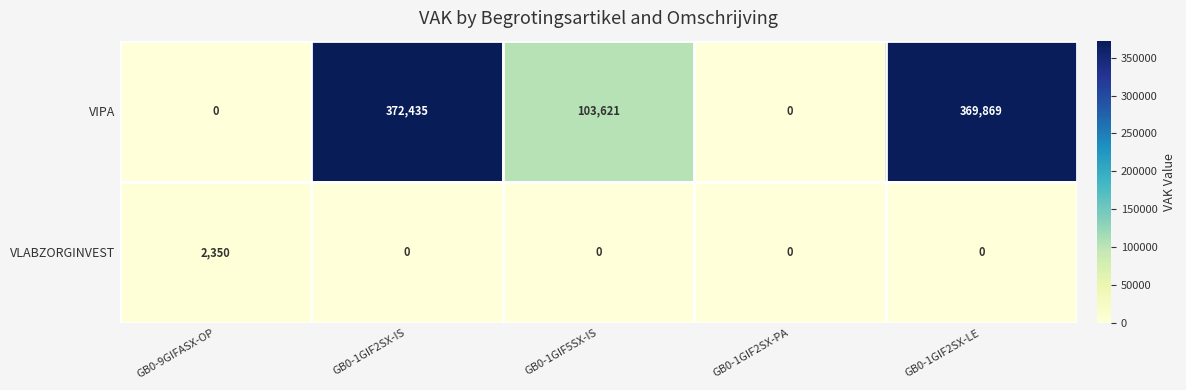

Which category has the highest value in the VIPA series?

GB0-1GIF2SX-IS